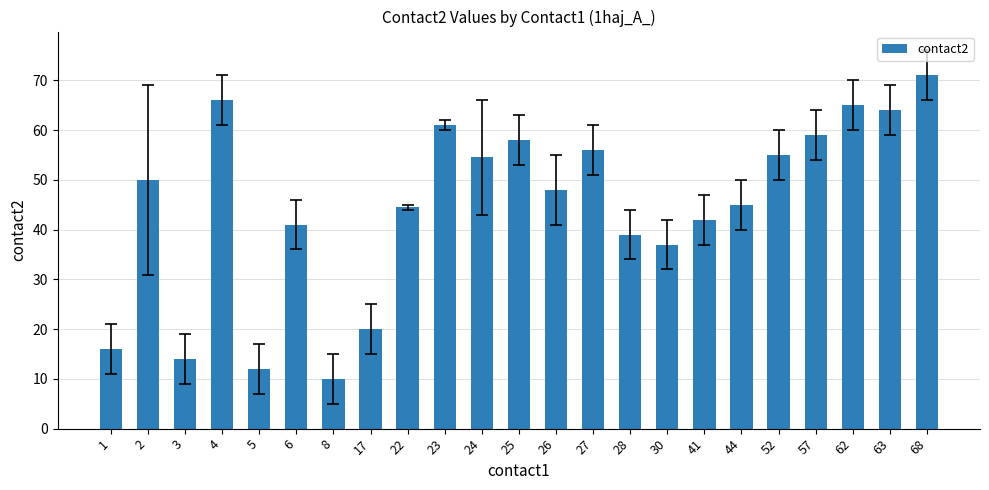

What is the value of the 7th bar from the left?

10.0